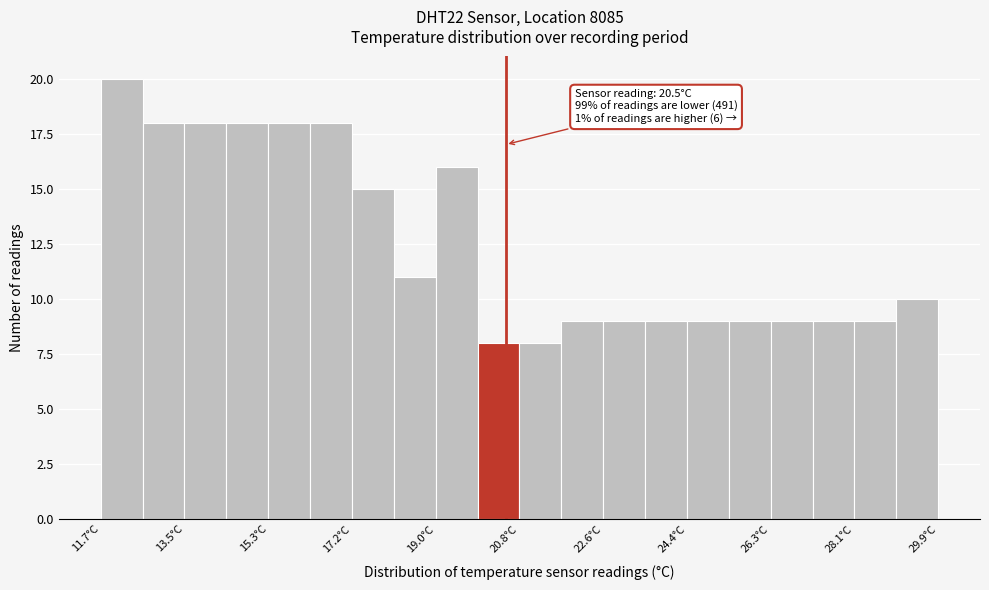

Over which range of the x-axis is the bar tallest?

11.8 to 12.6